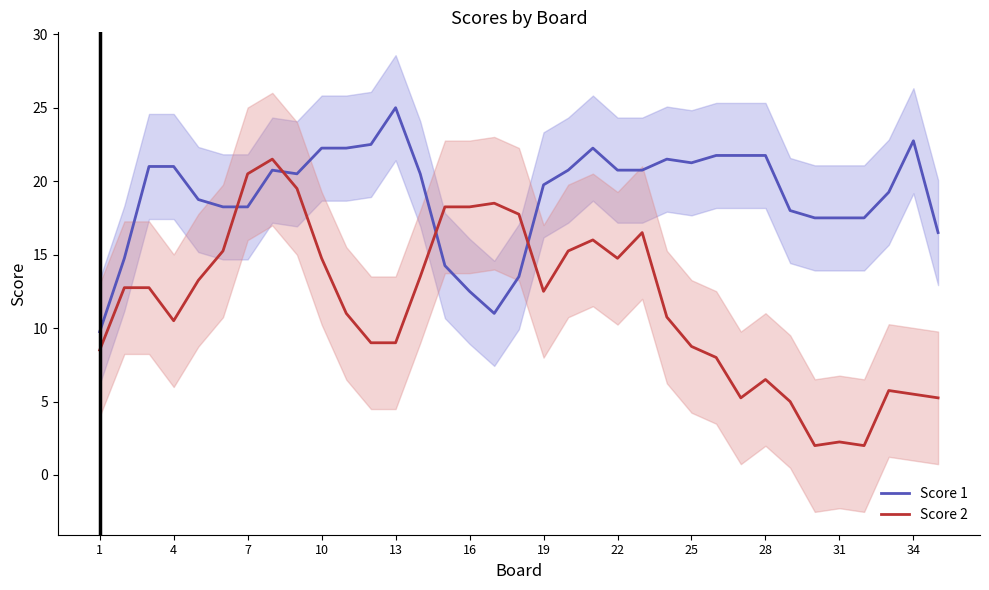

What is the maximum value for Score 1?

25.0